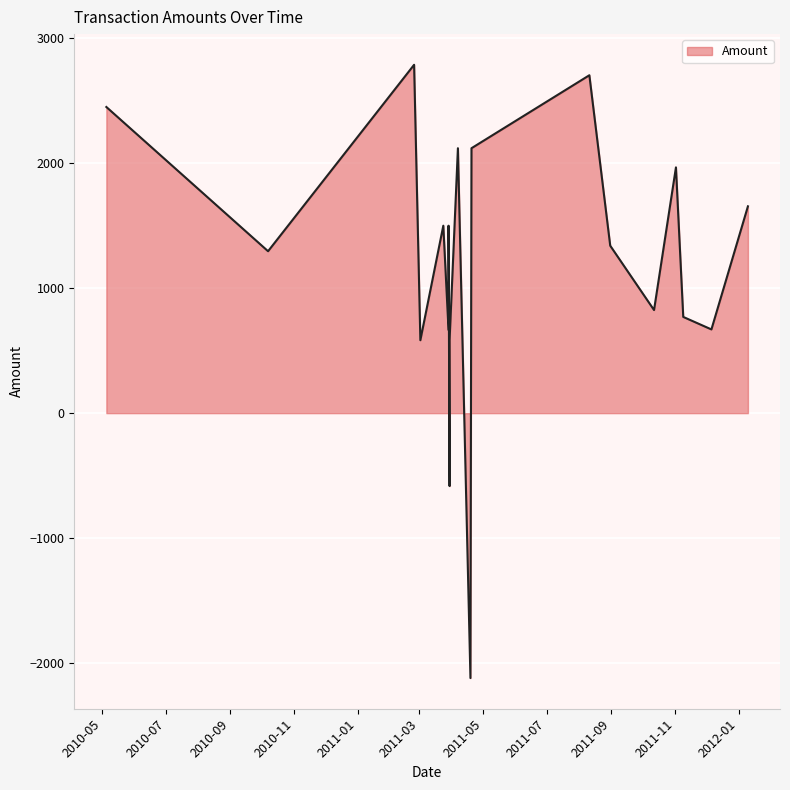

What is the maximum value shown in the chart?

2787.8